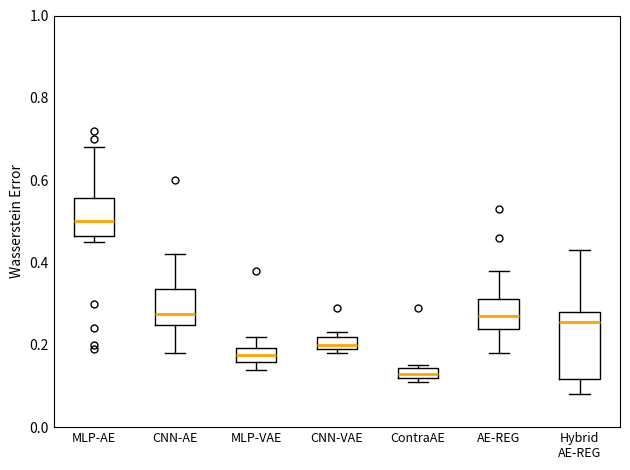

Where is the upper edge of the box for MLP-VAE on the y-axis? The values are not printed on the chart, so give them approximately, as read against the axis.

0.20